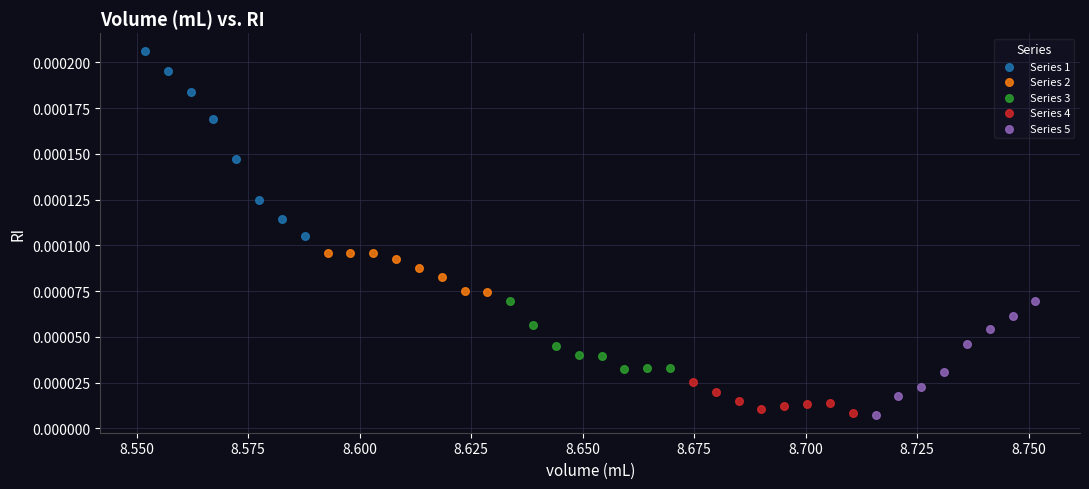

What are all the series names shown in the legend?

Series 1, Series 2, Series 3, Series 4, Series 5